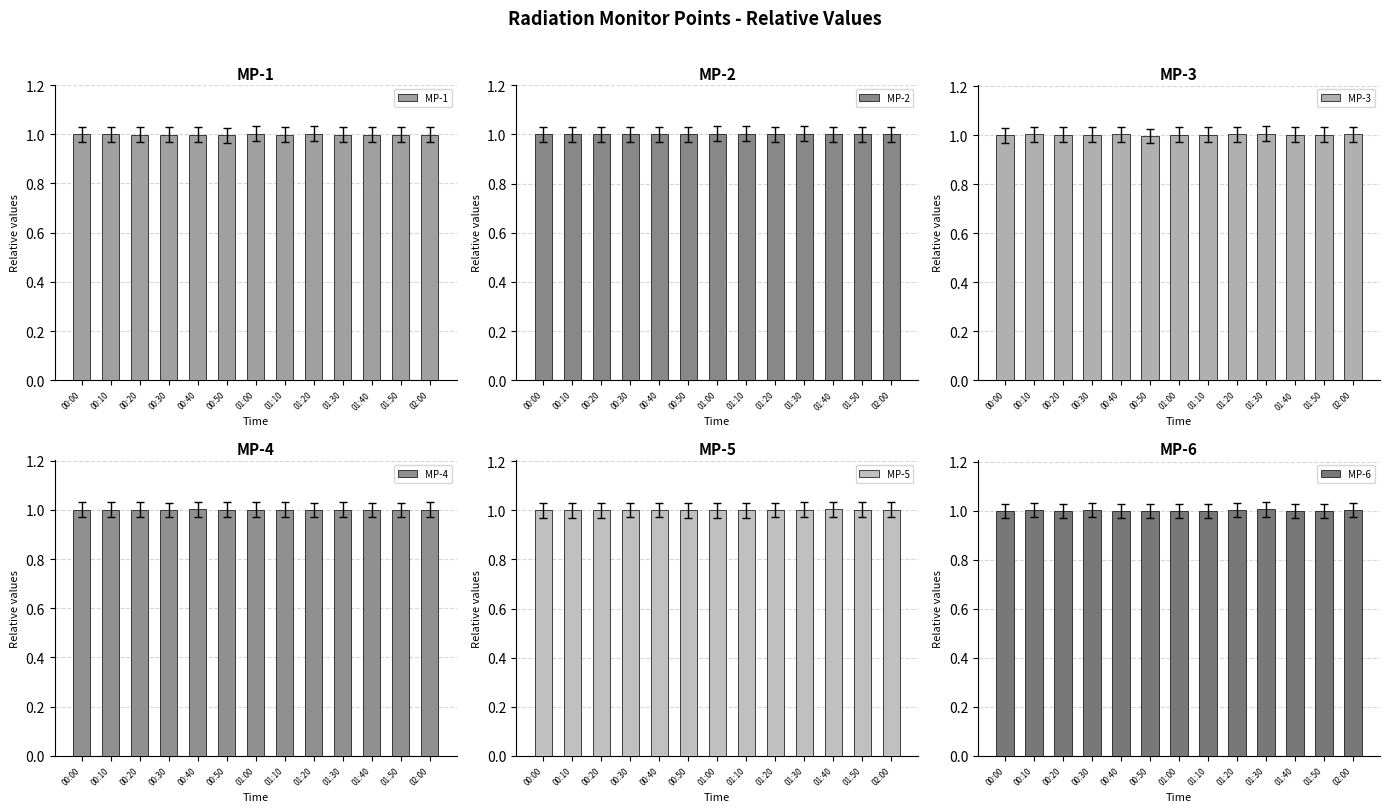

How many bars are there in total?

78